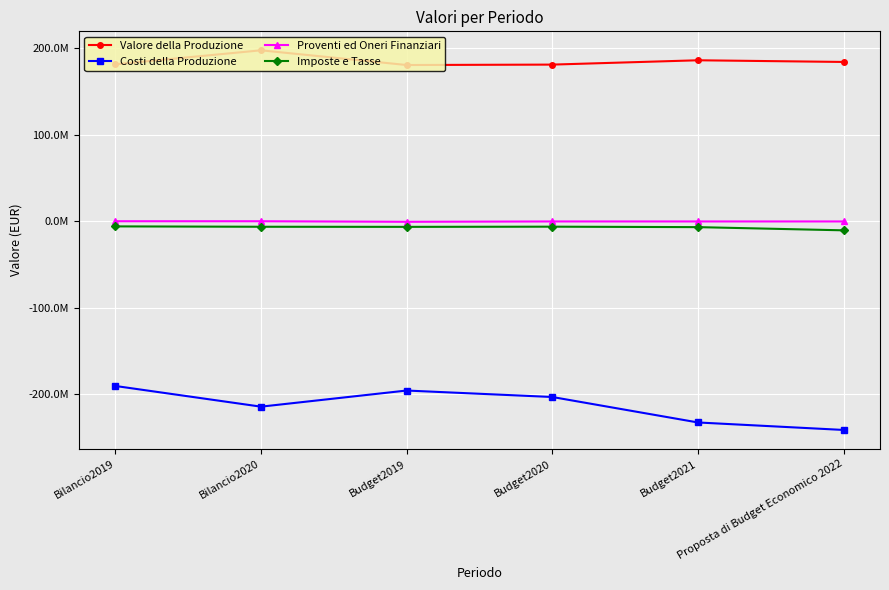

At which label does Costi della Produzione first exceed -203032026?

Bilancio2019